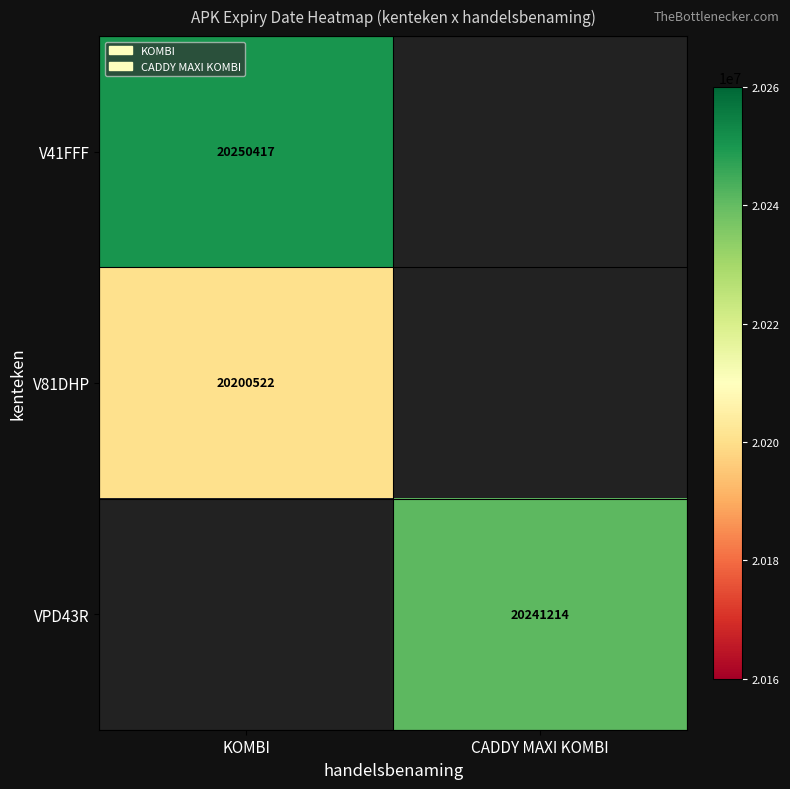

The V41FFF series shows 34574749 at KOMBI. True or false?

False